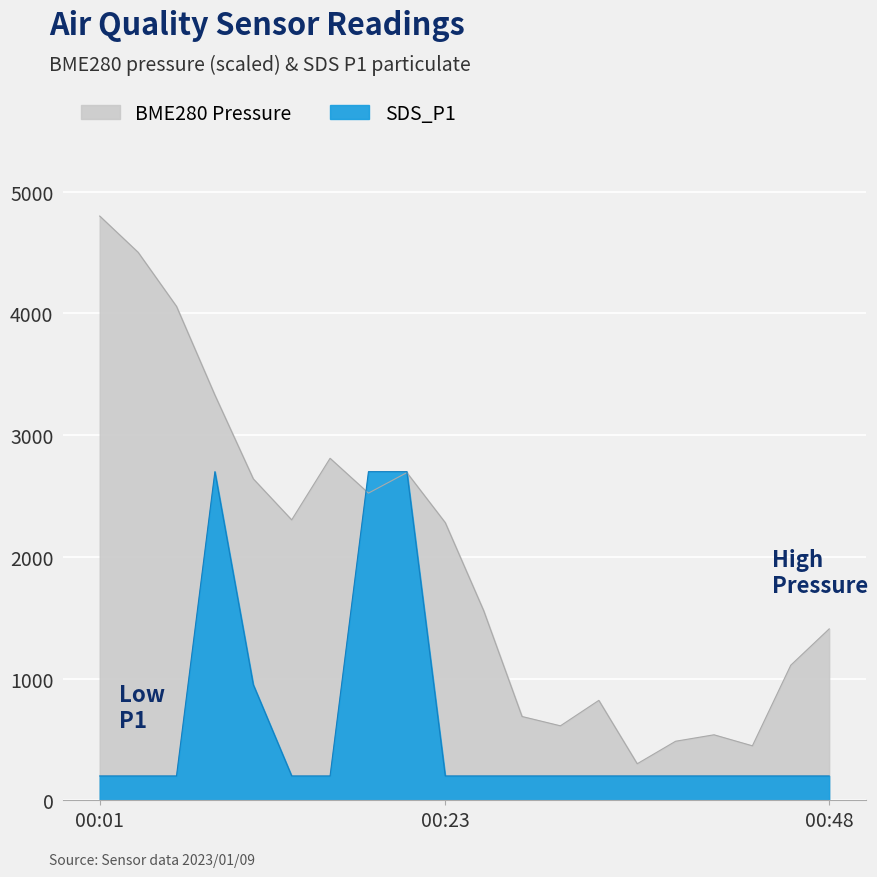

Reading left to right, what are all the values shown in this chart?

BME280_pressure: 4800.0	4502.2	4058.0	3329.1	2641.1	2303.8	2809.7	2523.5	2692.1	2281.2	1558.5	688.3	611.7	820.8	300.0	485.0	538.0	447.4	1109.9	1408.1
SDS_P1: 200.0	200.0	200.0	2700.0	950.0	200.0	200.0	2700.0	2700.0	200.0	200.0	200.0	200.0	200.0	200.0	200.0	200.0	200.0	200.0	200.0